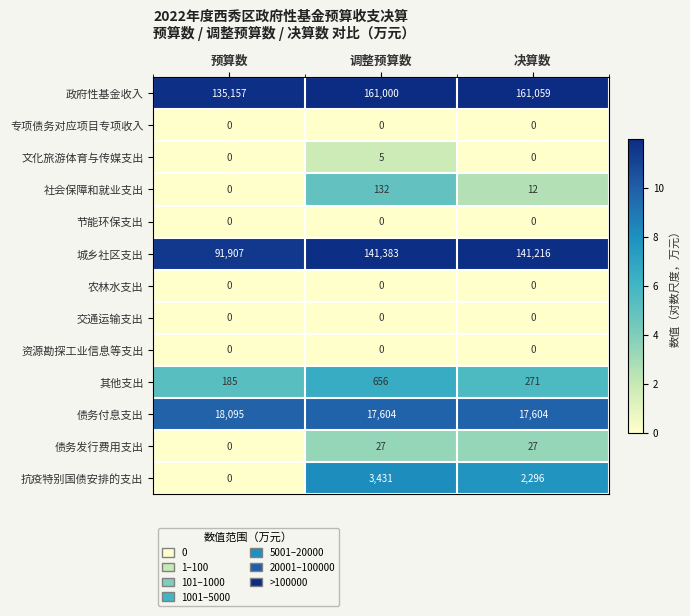

Which category has the highest value across all series?

决算数